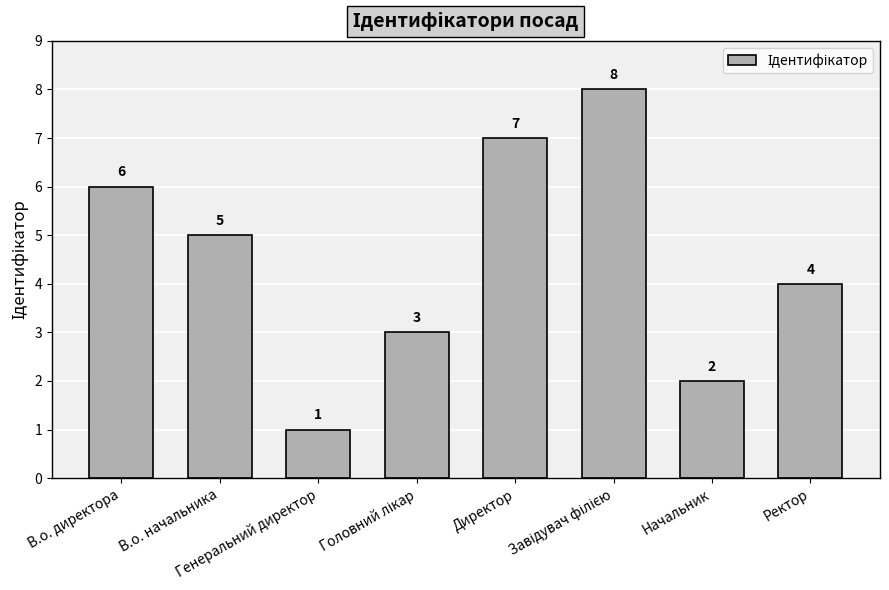

What is the greatest value displayed?

8